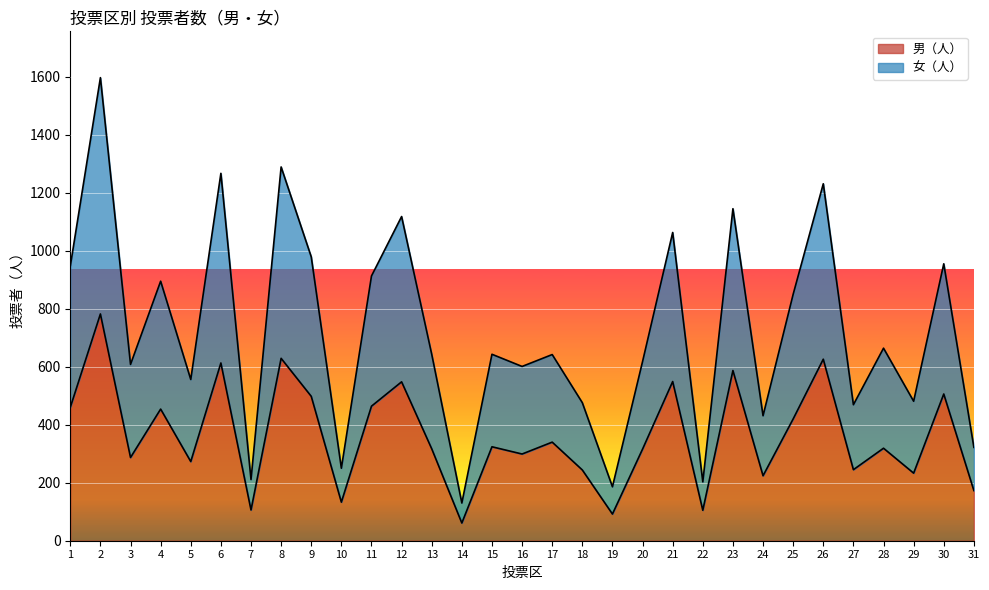

How many data points in 女（人） are less than 643?

15